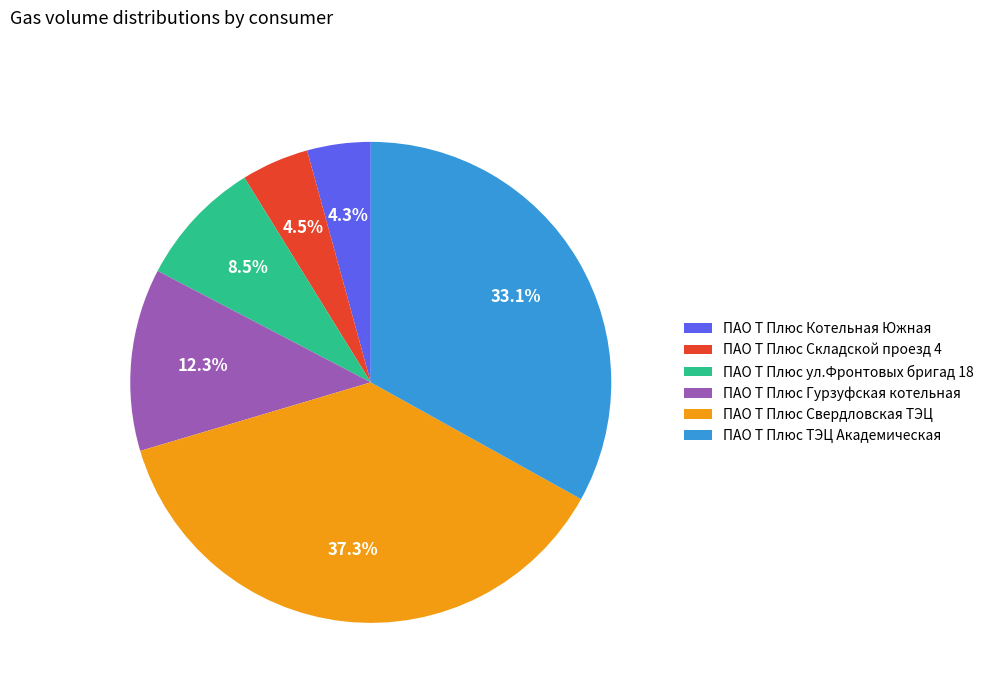

What is the largest slice in the pie chart?

ПАО Т Плюс Свердловская ТЭЦ